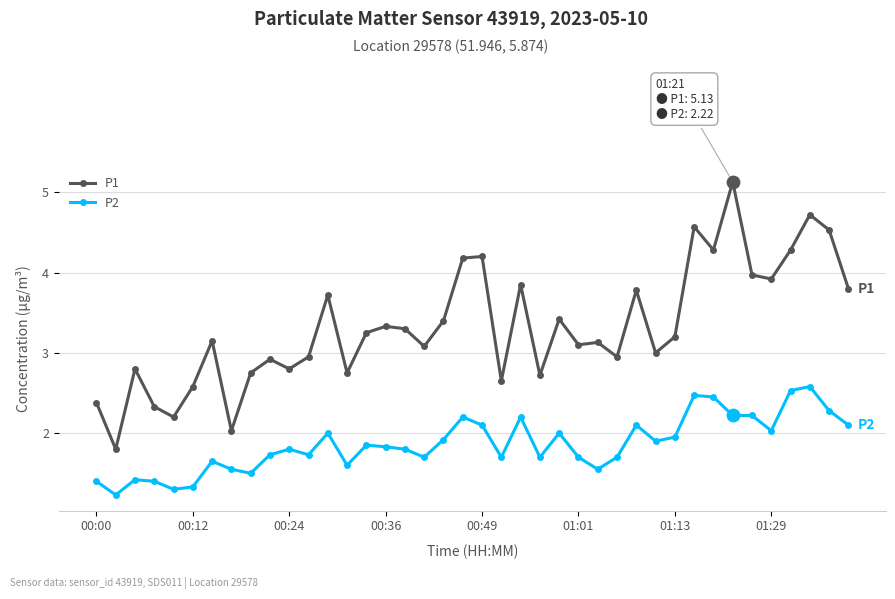

At how many categories does at least one series exceed 2?

39